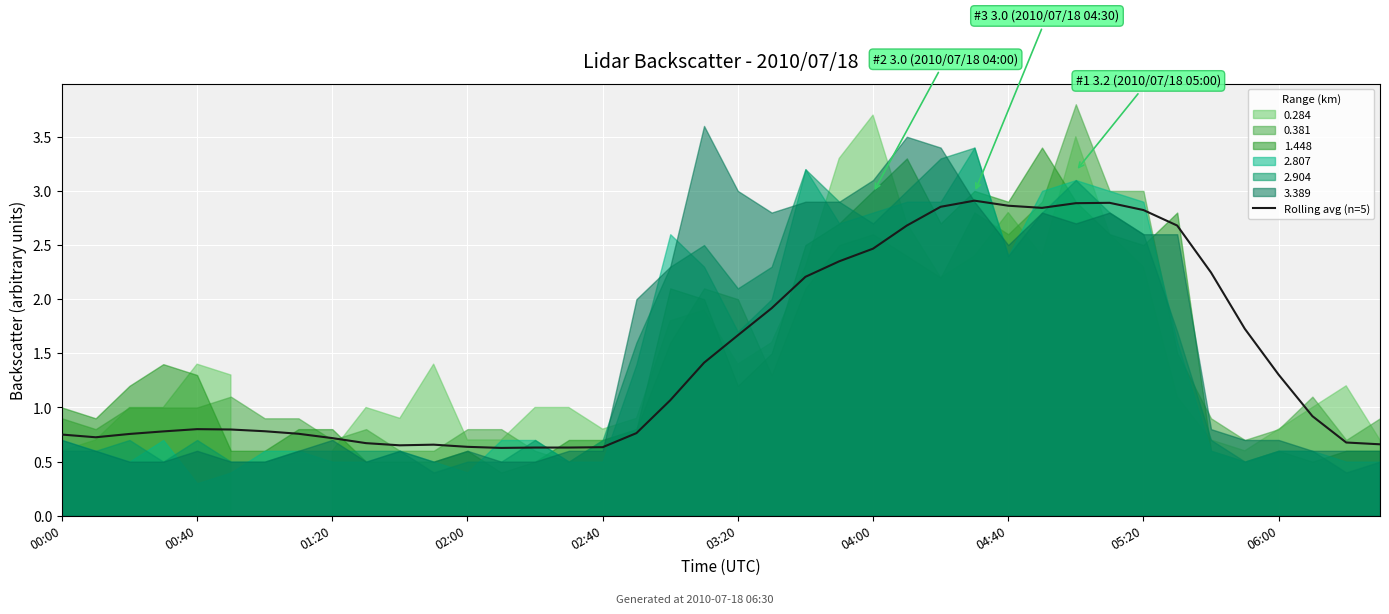

What is the lowest value of the Rolling avg (n=5) series?

0.6